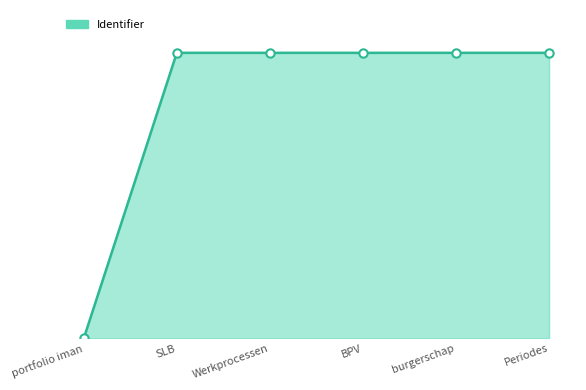

Between BPV and Periodes, which is larger?

Periodes